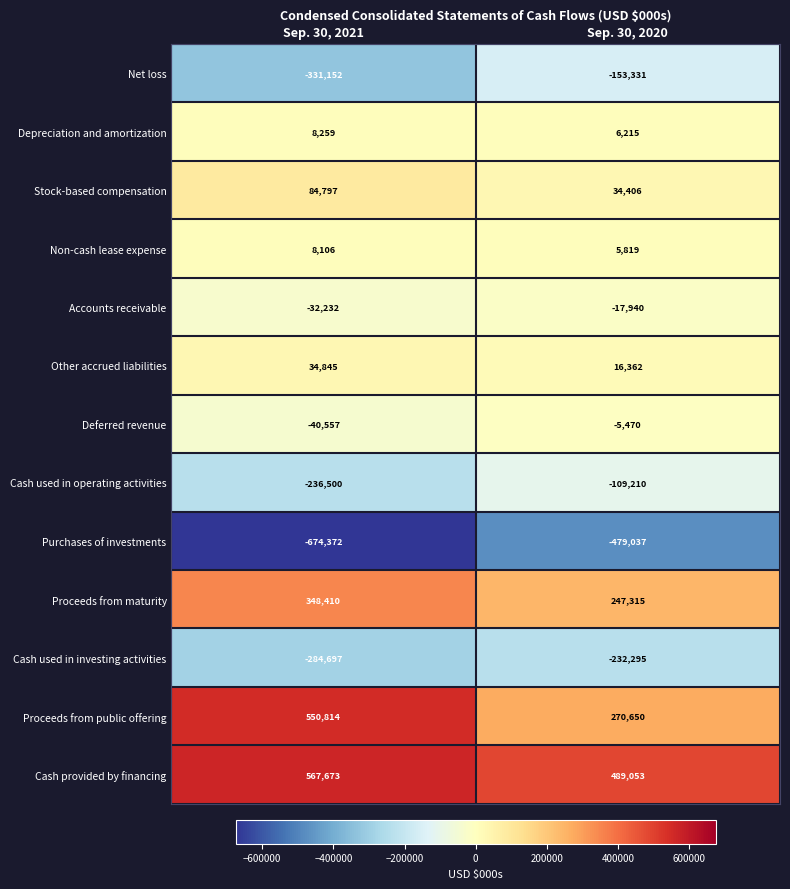

What is the difference between the Proceeds from public offering values at Sep. 30, 2020 and Sep. 30, 2021?

280164